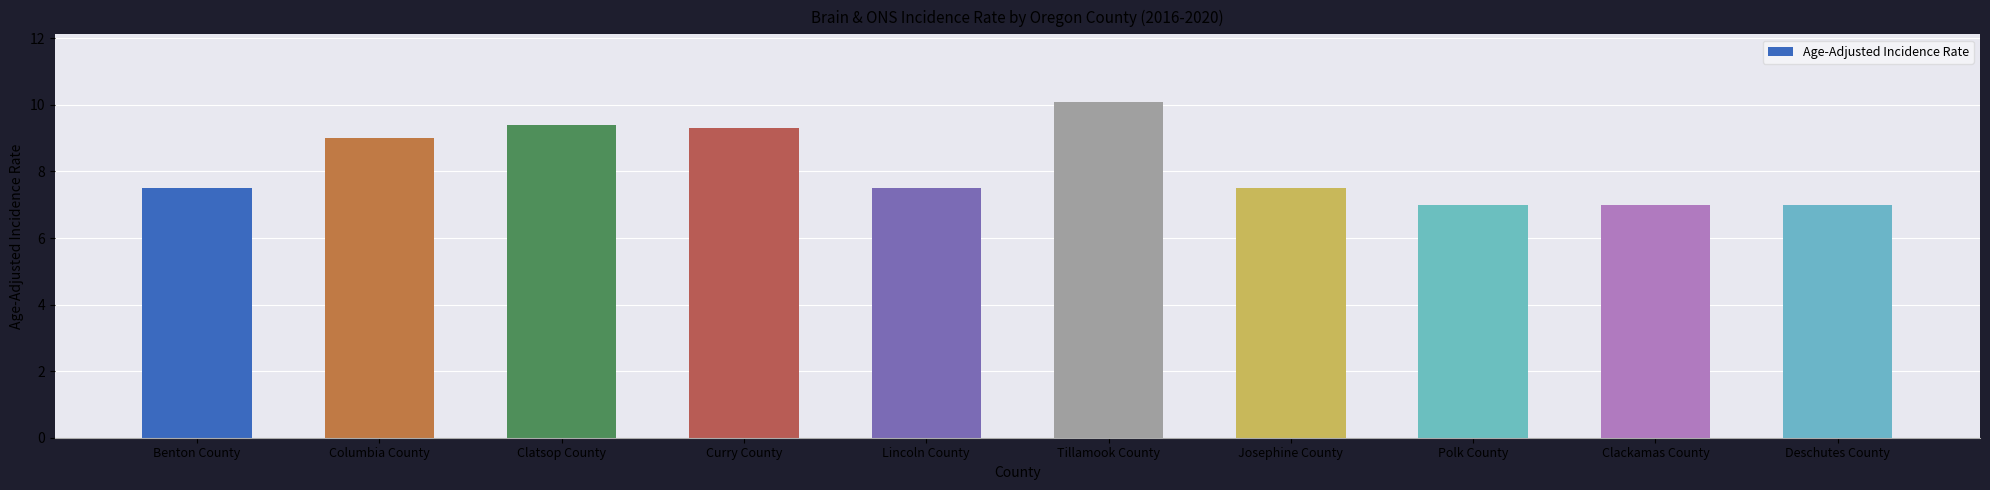

What is the approximate value at Clatsop County?

9.4